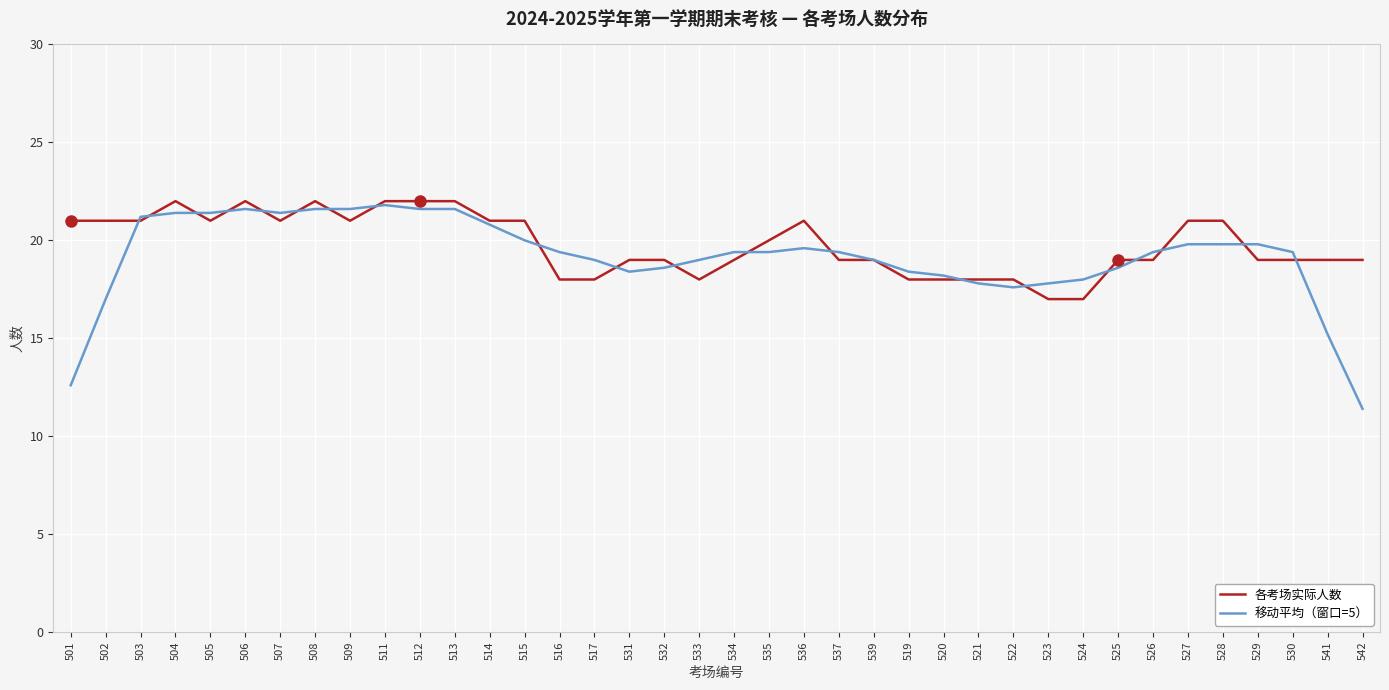

Does the chart have visible grid lines?

Yes